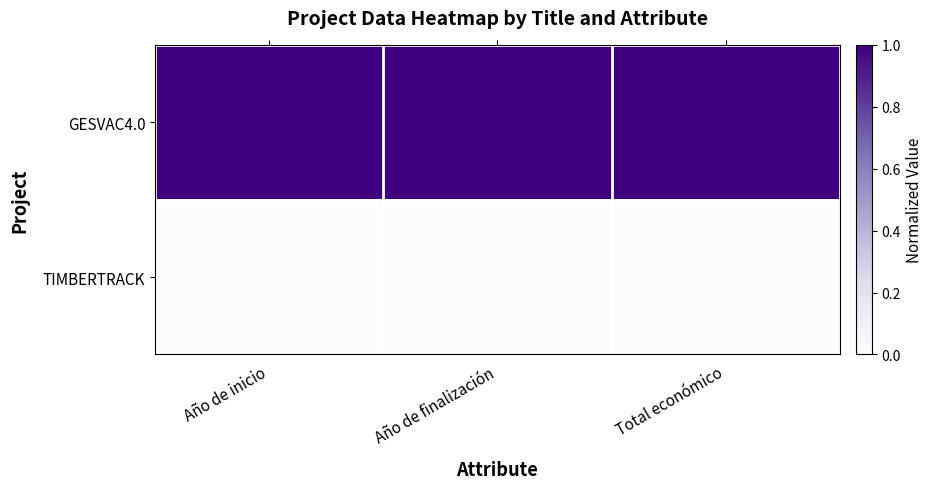

Reading left to right, list all the values displayed in this chart.

GESVAC4.0: Año de inicio=1	Año de finalización=1	Total económico=1
TIMBERTRACK: Año de inicio=0	Año de finalización=0	Total económico=0